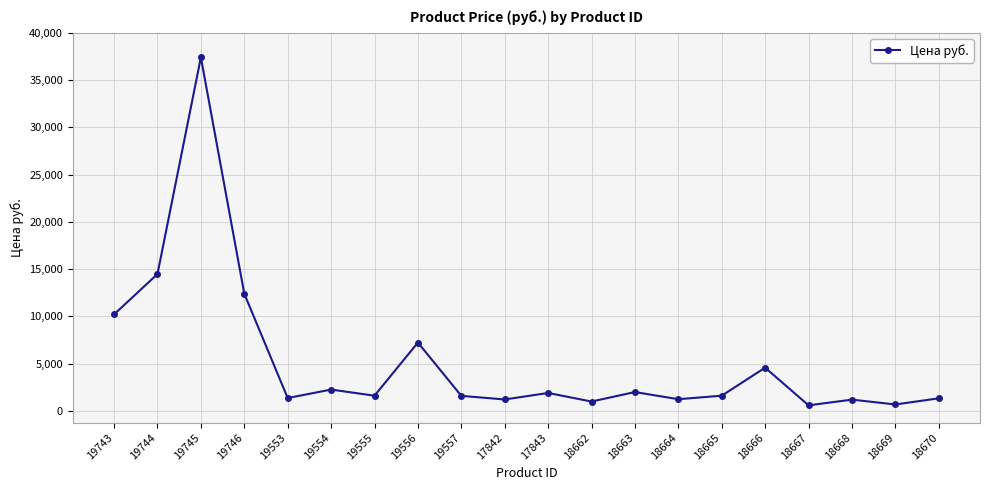

At which label is the value closest to 18997?

19744